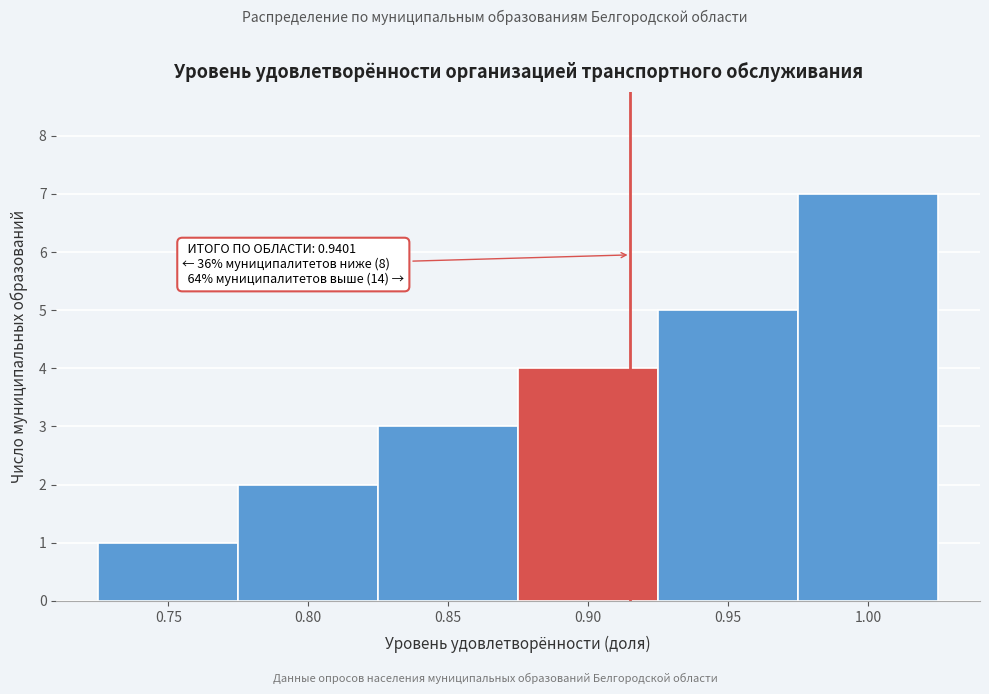

Reading right to left, list all the values displayed in this chart.

1.00=7	0.95=5	0.90=4	0.85=3	0.80=2	0.75=1